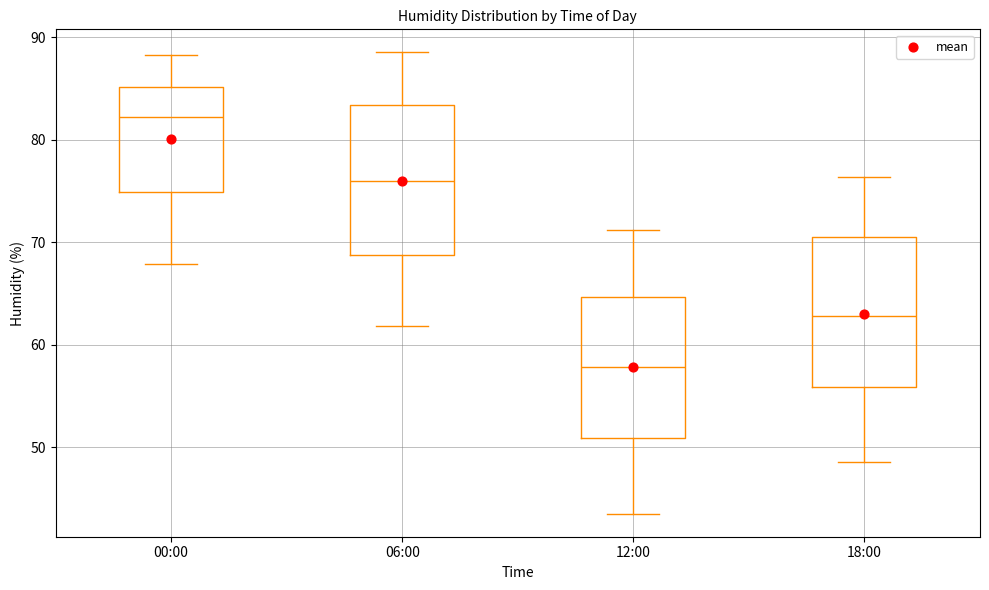

Where does the median line of the box for 18:00 sit on the y-axis? The values are not printed on the chart, so give them approximately, as read against the axis.

63